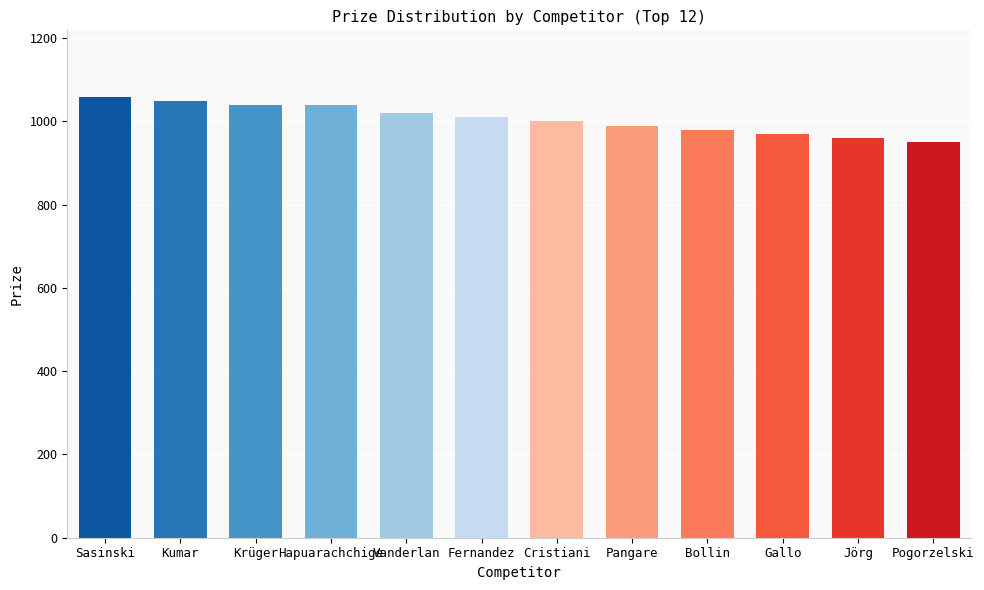

What is the label of the 4th bar from the left?

Hapuarachchige